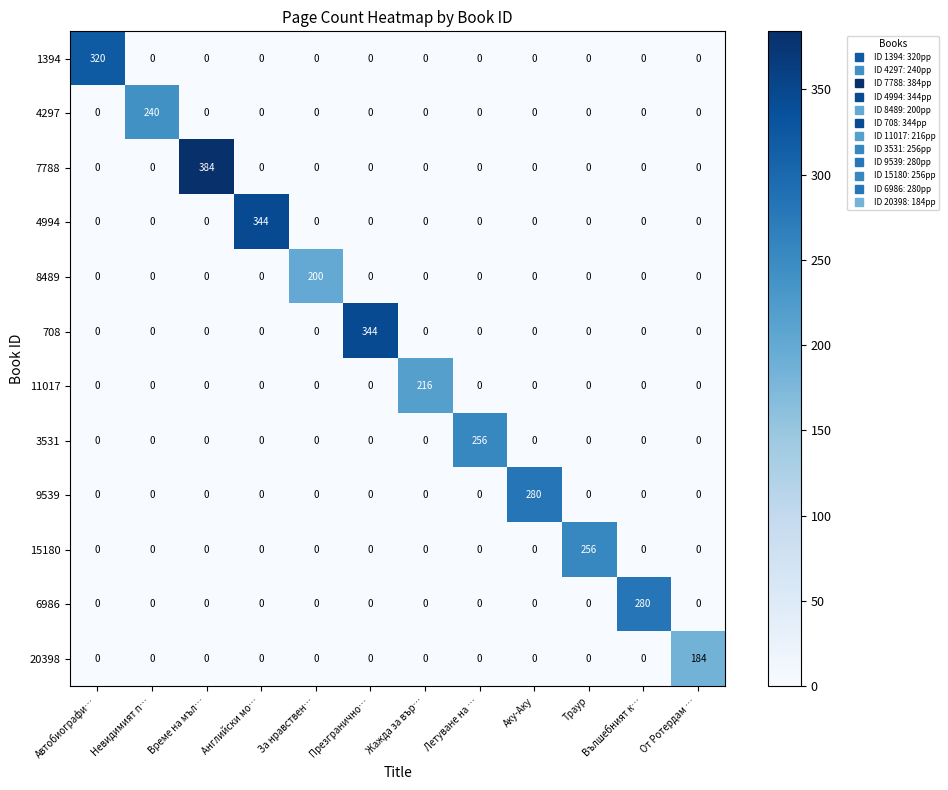

At which label does 11017 reach its peak?

Жажда за вър…